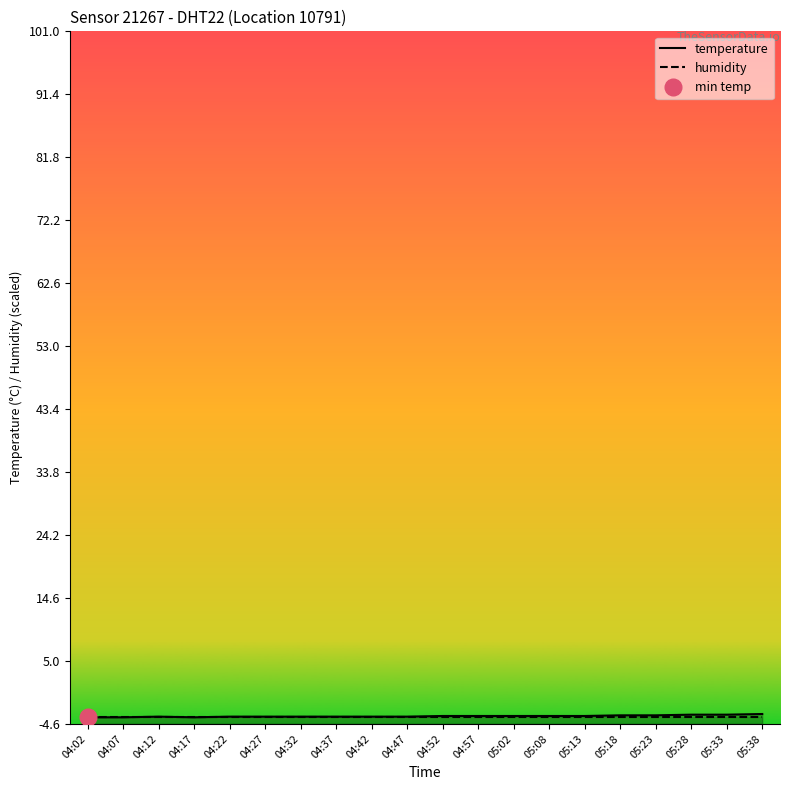

The value of temperature at 05:08 is -2.4. True or false?

False